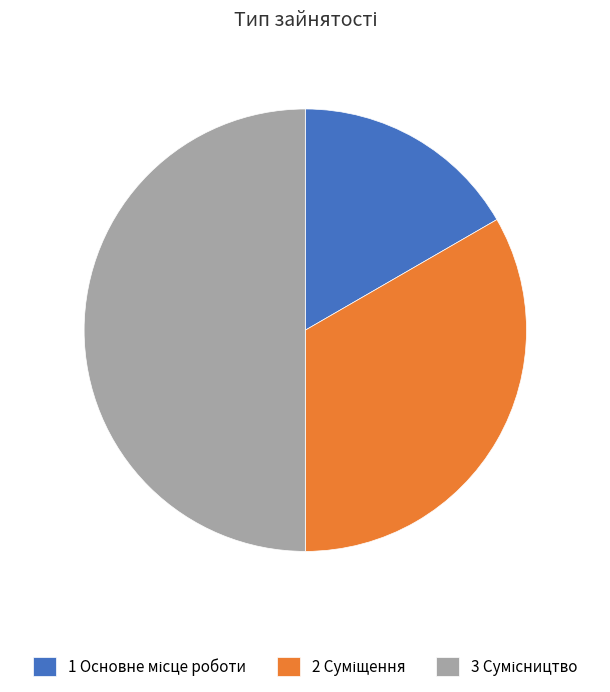

Is there any slice that represents more than half of the pie?

No